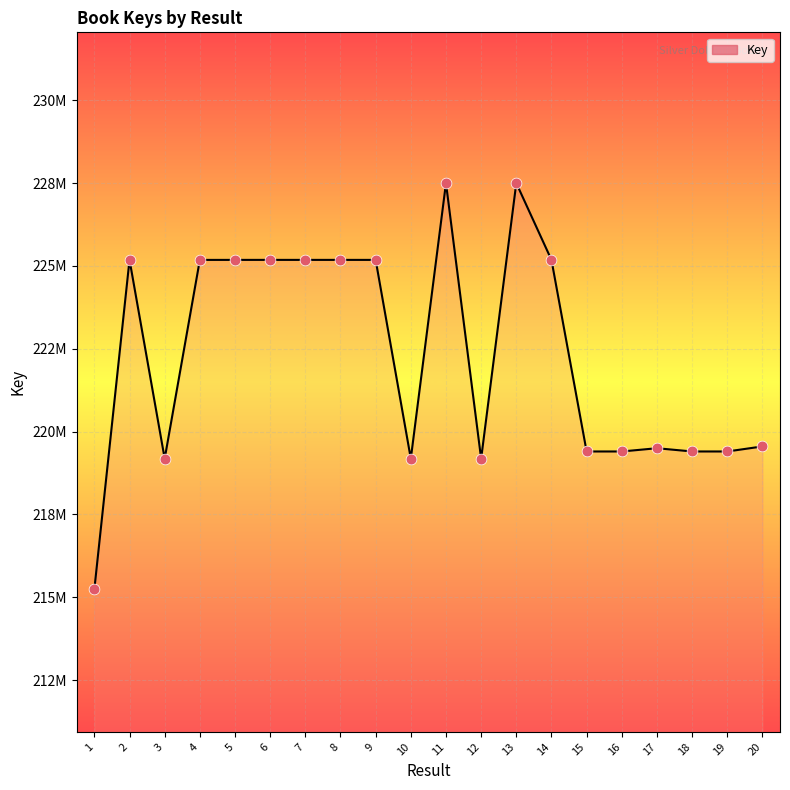

Approximately how many times larger is the value at 13 compared to 8?

1.0